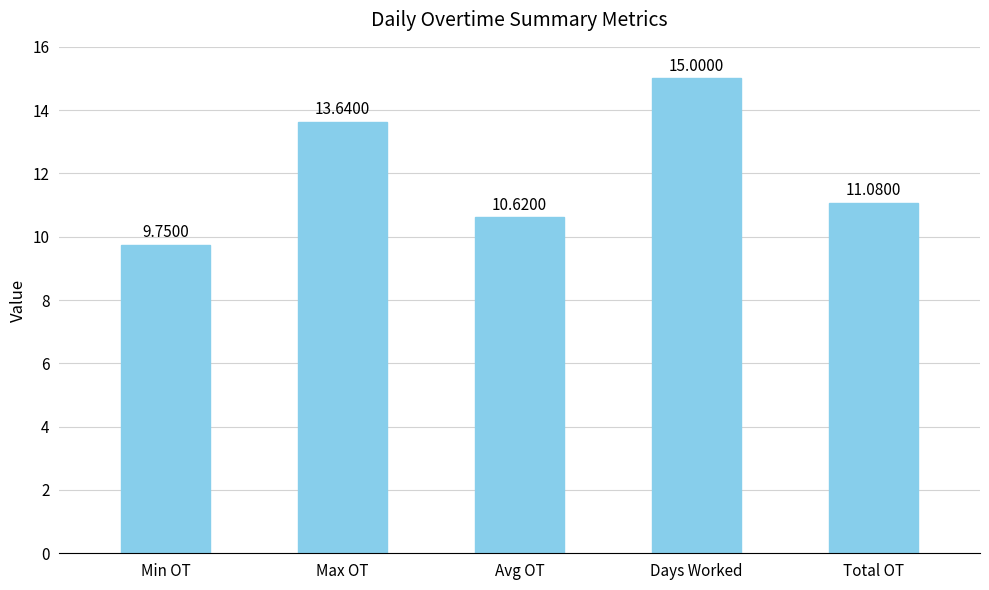

What is the sum of the values at Max OT and Total OT?

24.7